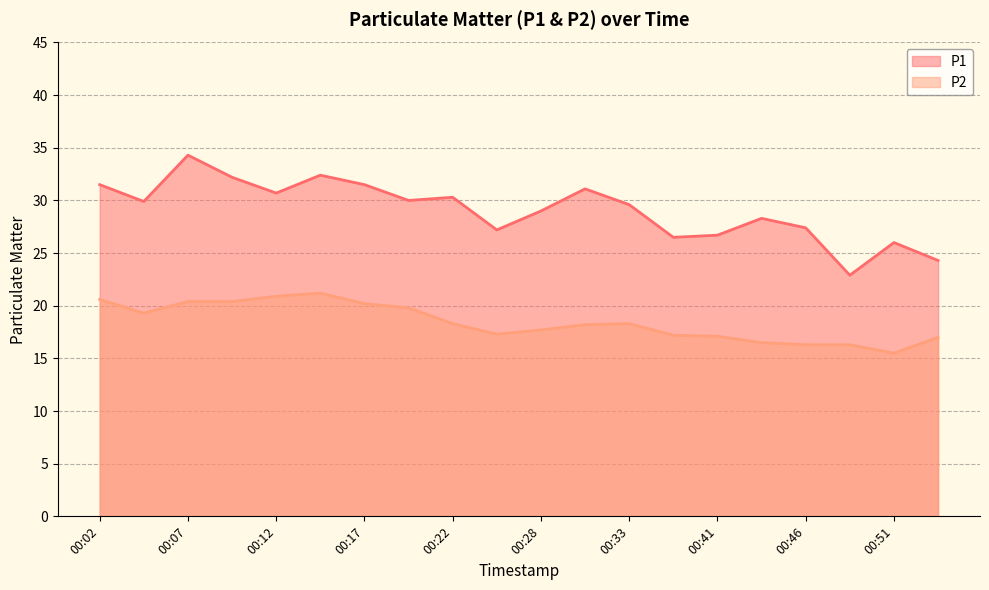

What is the difference between the highest and lowest values at 00:14?

11.2